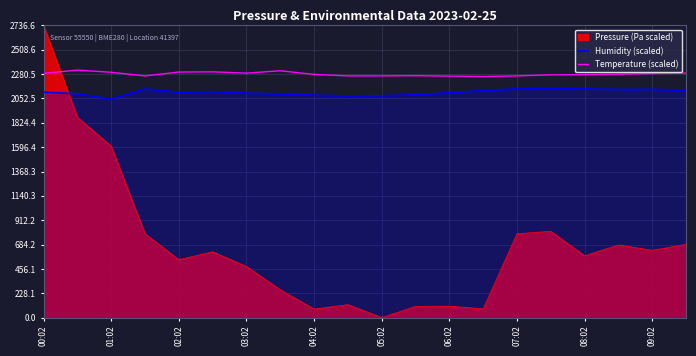

What is the difference between the maximum and minimum values in the Temperature (scaled) series?

60.0